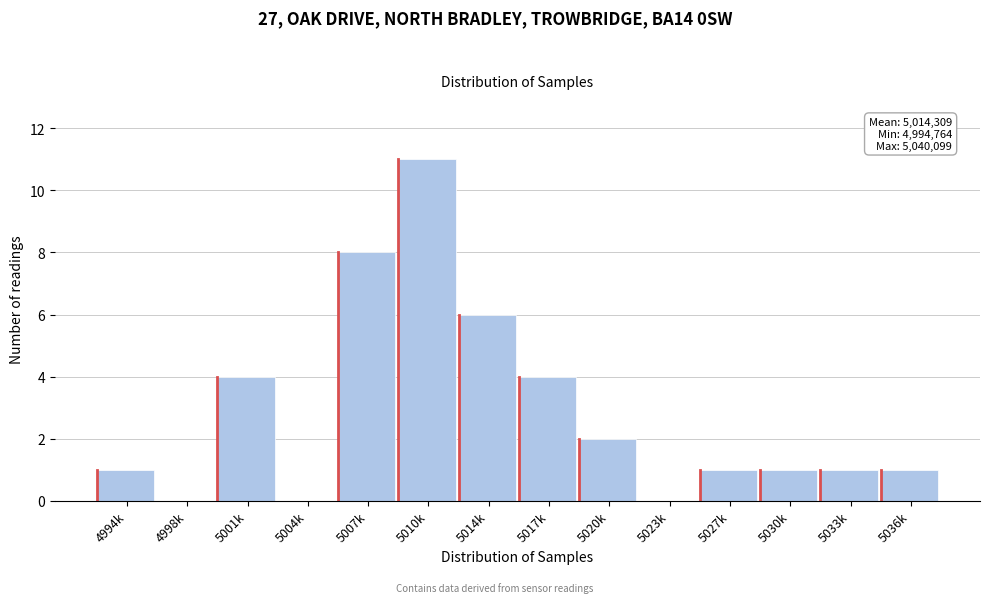

Reading right to left, list all the values displayed in this chart.

5036k=1	5033k=1	5030k=1	5027k=1	5023k=0	5020k=2	5017k=4	5014k=6	5010k=11	5007k=8	5004k=0	5001k=4	4998k=0	4994k=1